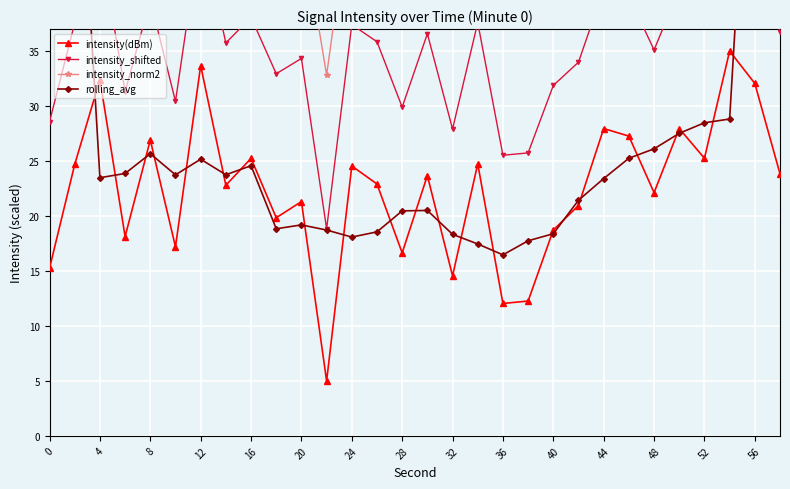

What is the lowest value of the intensity_shifted series?

18.8